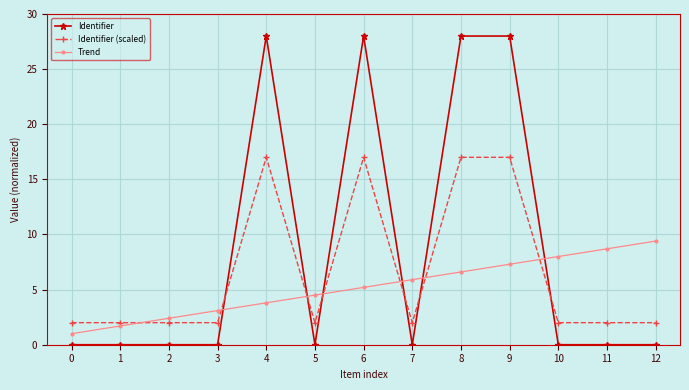

Which series changed the most between 0 and 7?

Trend